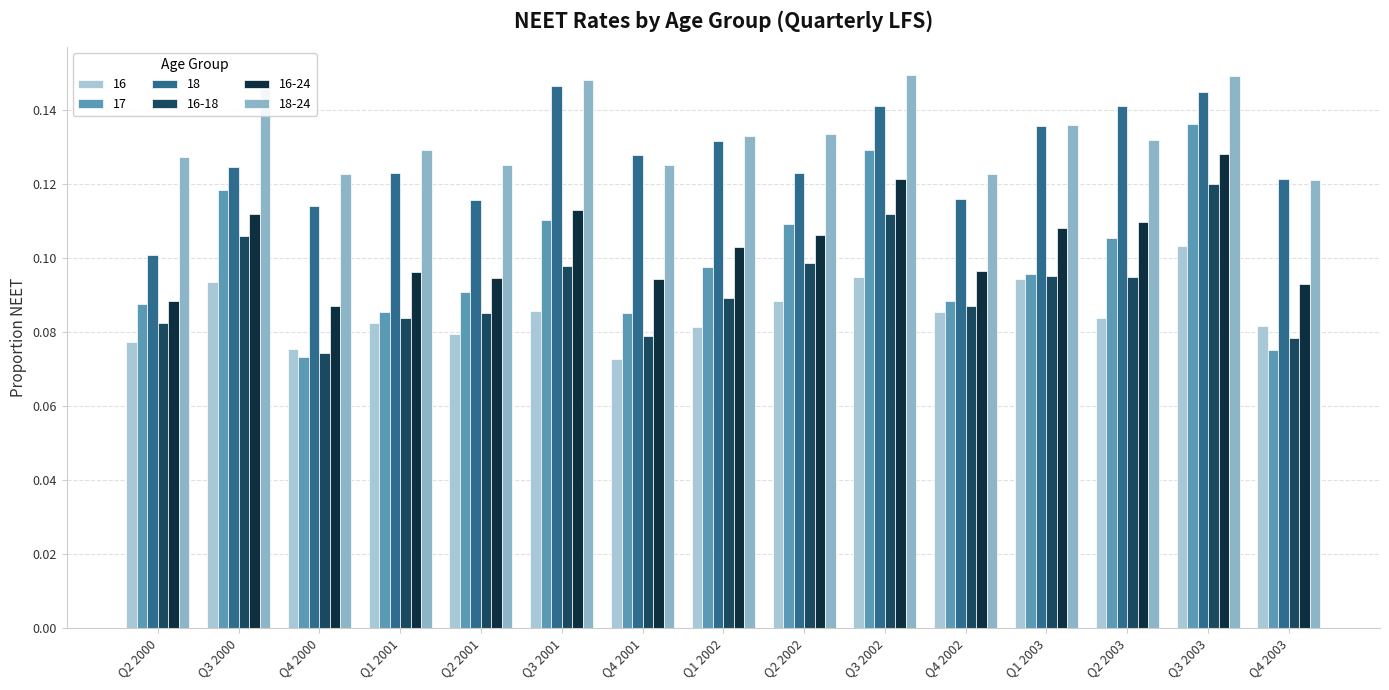

Are the bars horizontal?

No